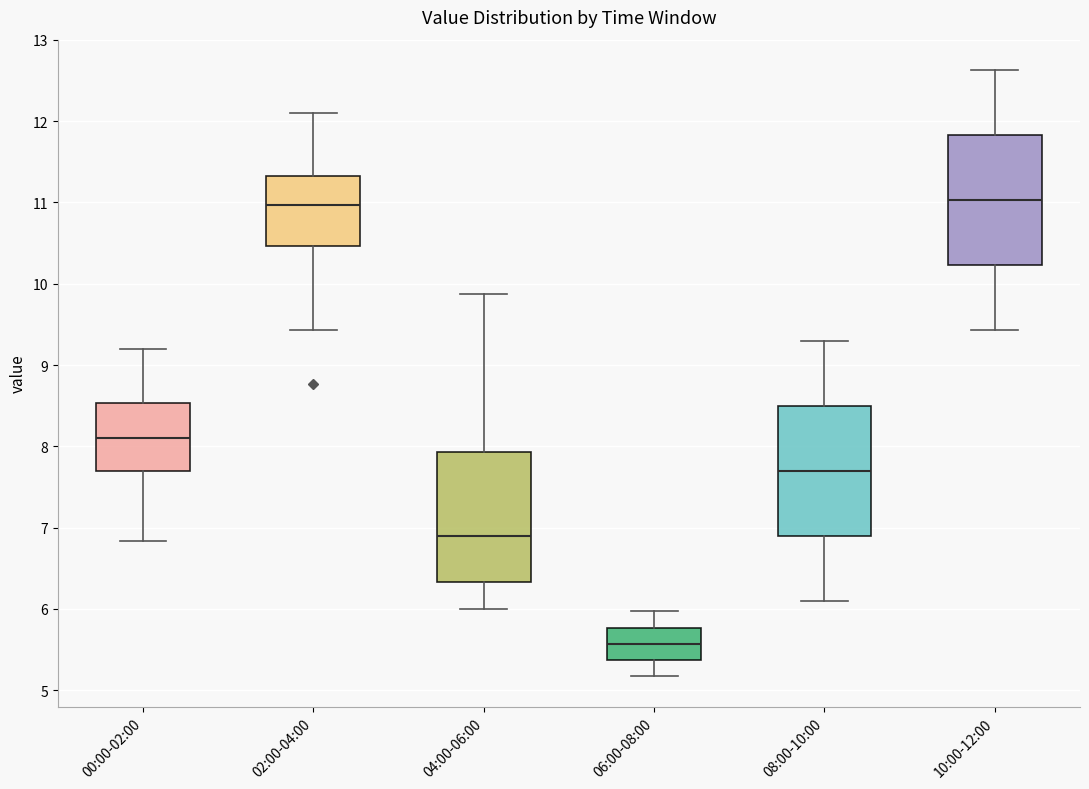

Reading left to right, transcribe this box plot: for each box, give where its median line is, the range the box spans, and where its two whiskers end, as read against the y-axis. The values are not printed on the chart, so give them approximately, as read against the axis.

00:00-02:00: median 8.1, box 7.7 to 8.5, whiskers 6.8 to 9.2
02:00-04:00: median 11.0, box 10.5 to 11.3, whiskers 9.4 to 12.1
04:00-06:00: median 6.9, box 6.3 to 7.9, whiskers 6.0 to 9.9
06:00-08:00: median 5.6, box 5.4 to 5.8, whiskers 5.2 to 6.0
08:00-10:00: median 7.7, box 6.9 to 8.5, whiskers 6.1 to 9.3
10:00-12:00: median 11.0, box 10.2 to 11.8, whiskers 9.4 to 12.6